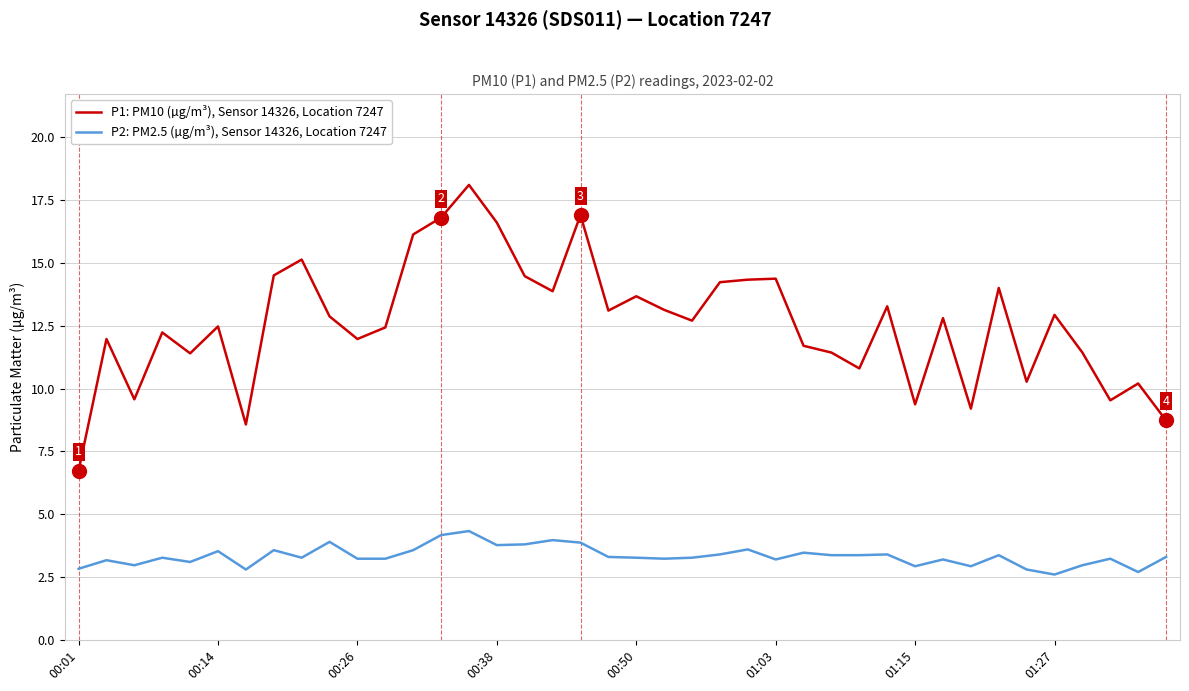

True or false: P1: PM10 (µg/m³), Sensor 14326, Location 7247 and P2: PM2.5 (µg/m³), Sensor 14326, Location 7247 cross at least once.

False